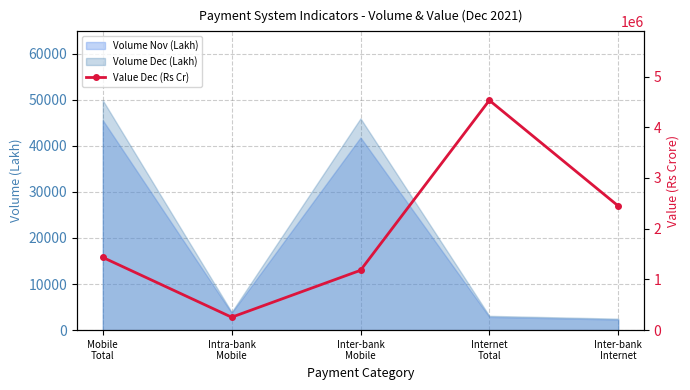

What is the change in value from Mobile
Total to Inter-bank
Internet?

+1014834